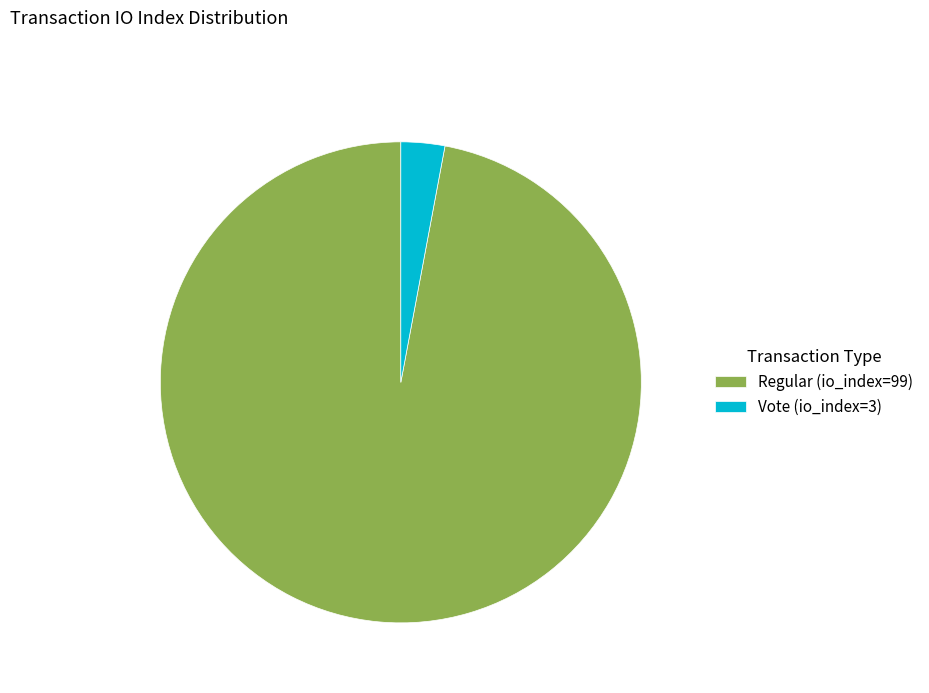

Rank the categories by value from lowest to highest.

Vote (io_index=3), Regular (io_index=99)